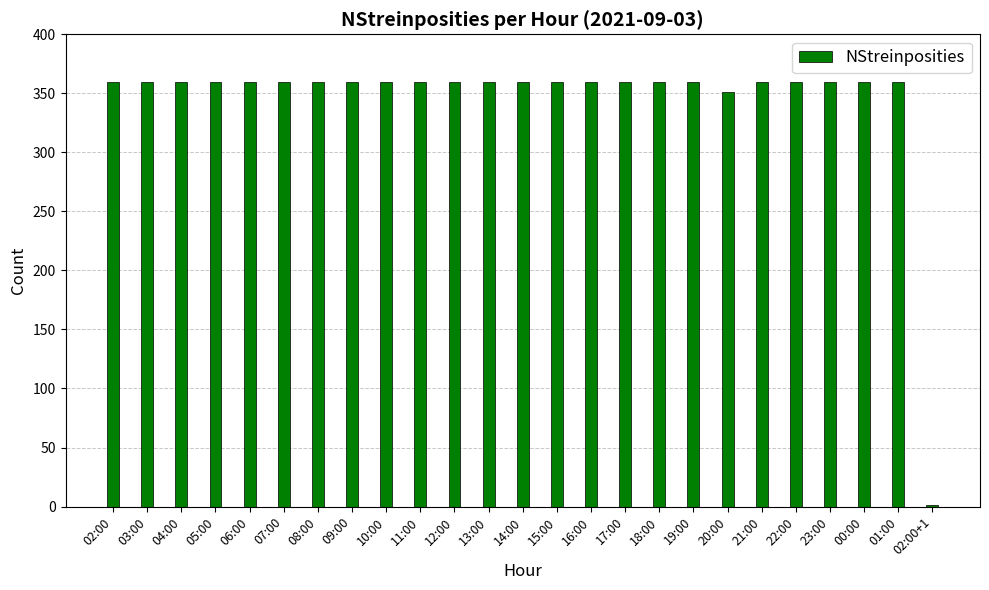

True or false: the data shows 360 at 11:00.

True